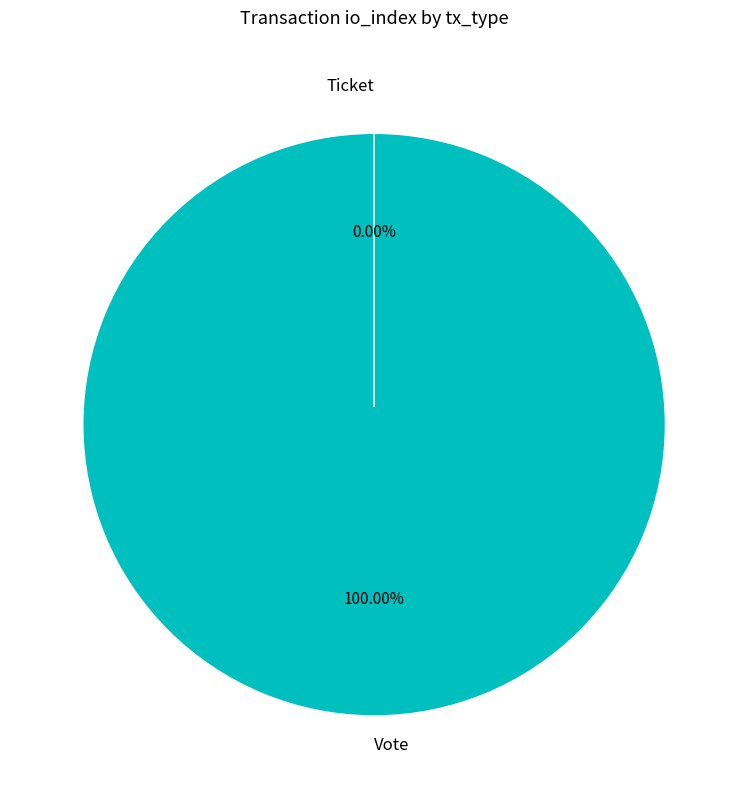

Is there any slice that represents more than half of the pie?

Yes